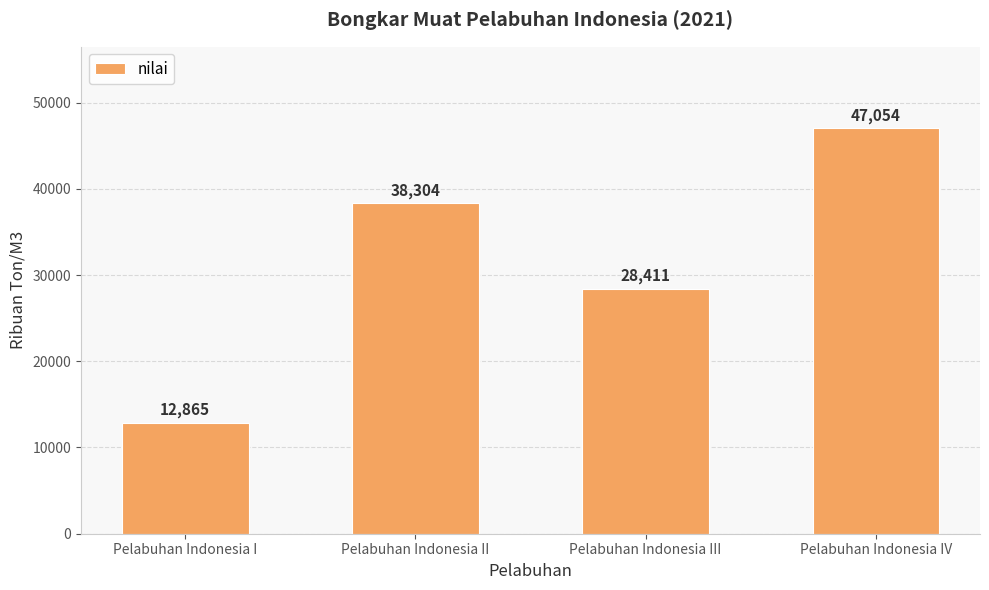

What is the difference between the maximum and minimum values?

34189